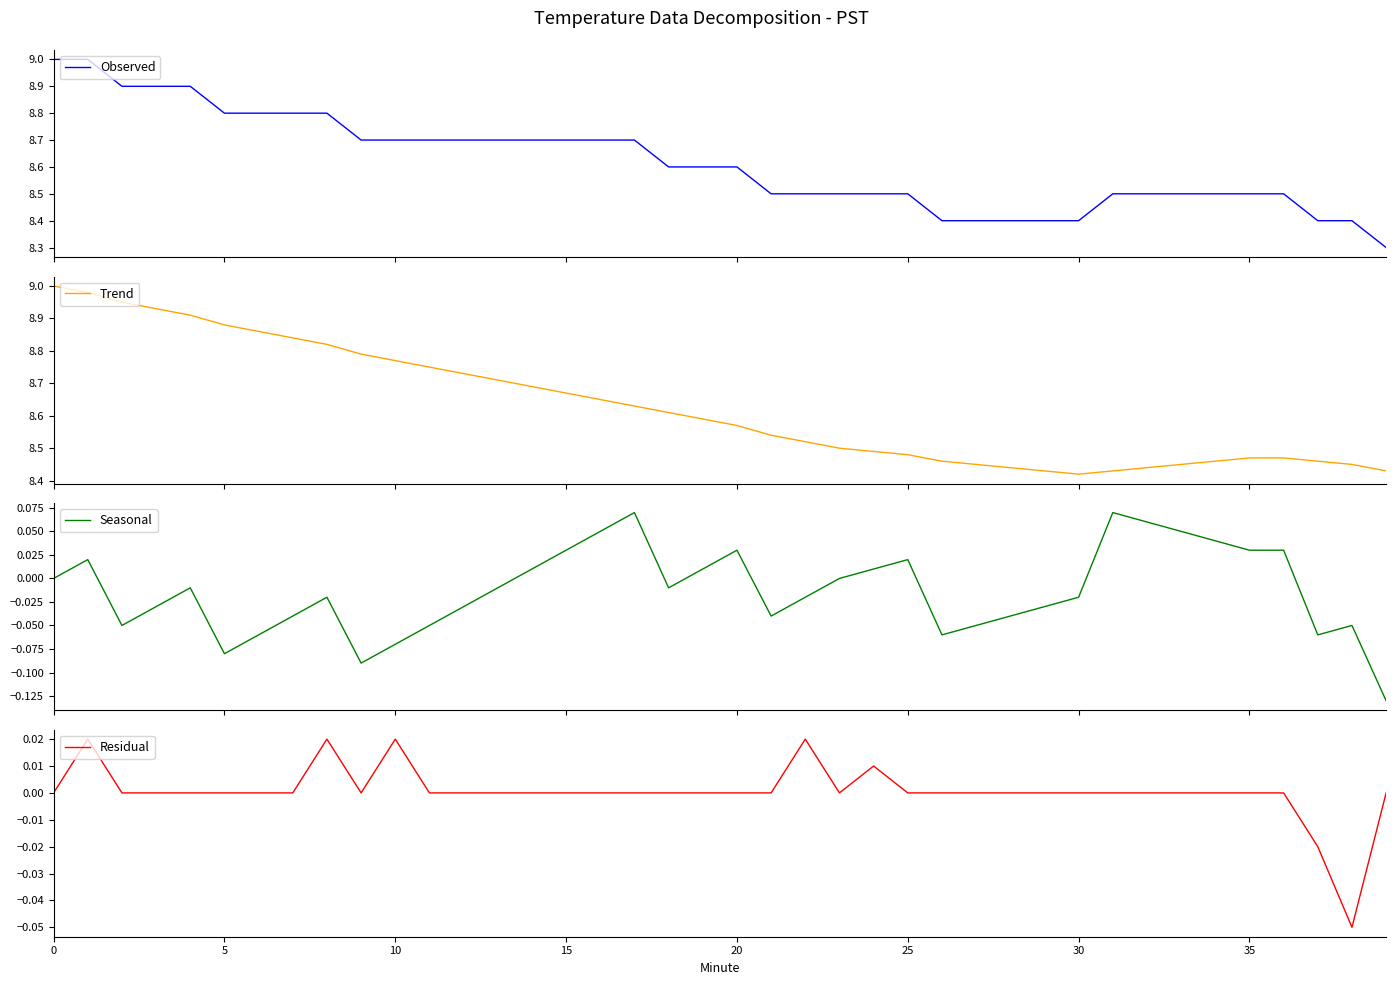

Is it true that Residual equals 0.0 at 15?

True